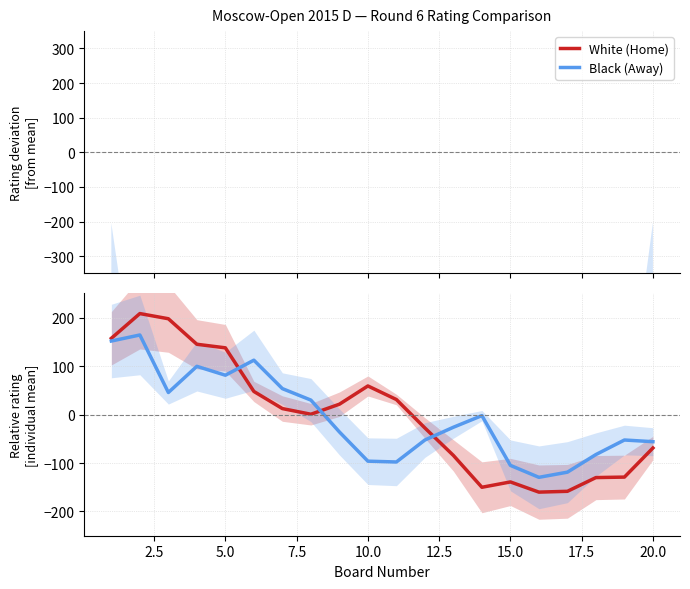

The Black (Away) series shows -130.9 at 17. True or false?

False